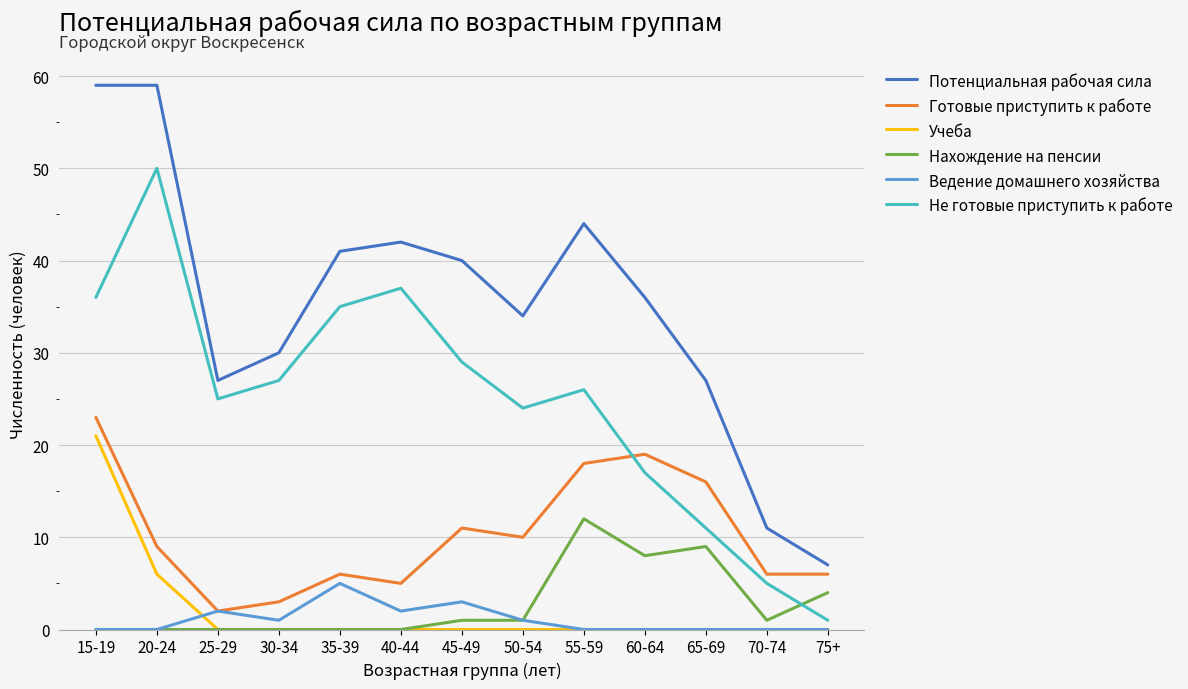

The value of Не готовые приступить к работе at 35-39 is 58. True or false?

False